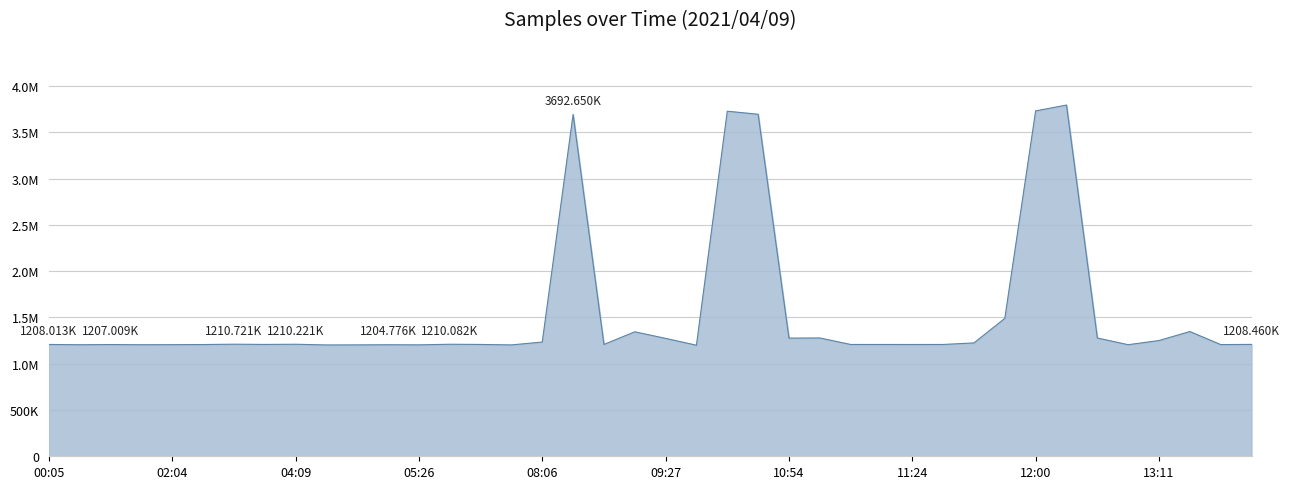

What is the difference between the second highest and second lowest values?

2528189